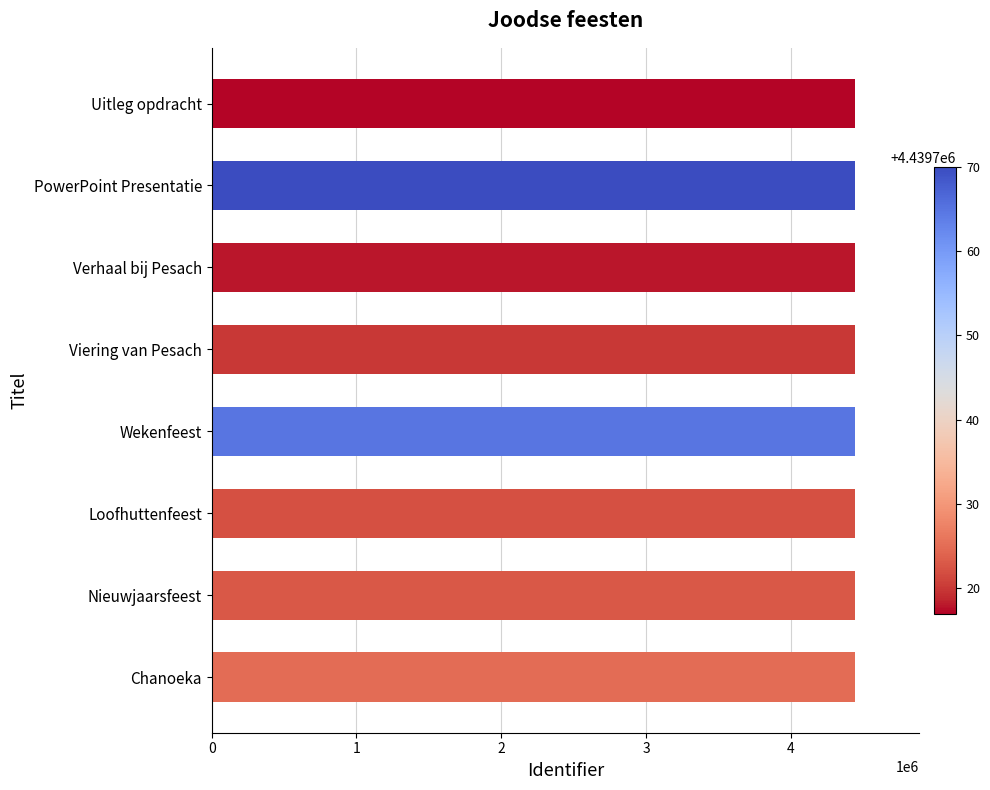

Is it true that the value at Verhaal bij Pesach is 2090047?

False